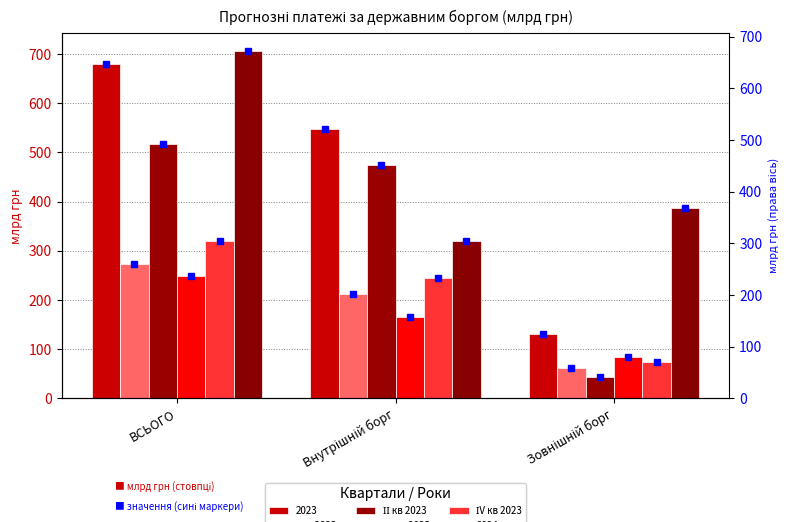

What is the highest value of the ІІ кв 2023 series?

517.5